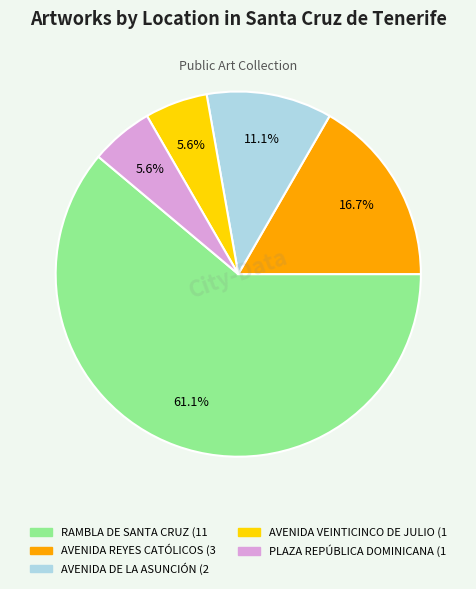

Which category has the biggest portion of the pie?

RAMBLA DE SANTA CRUZ